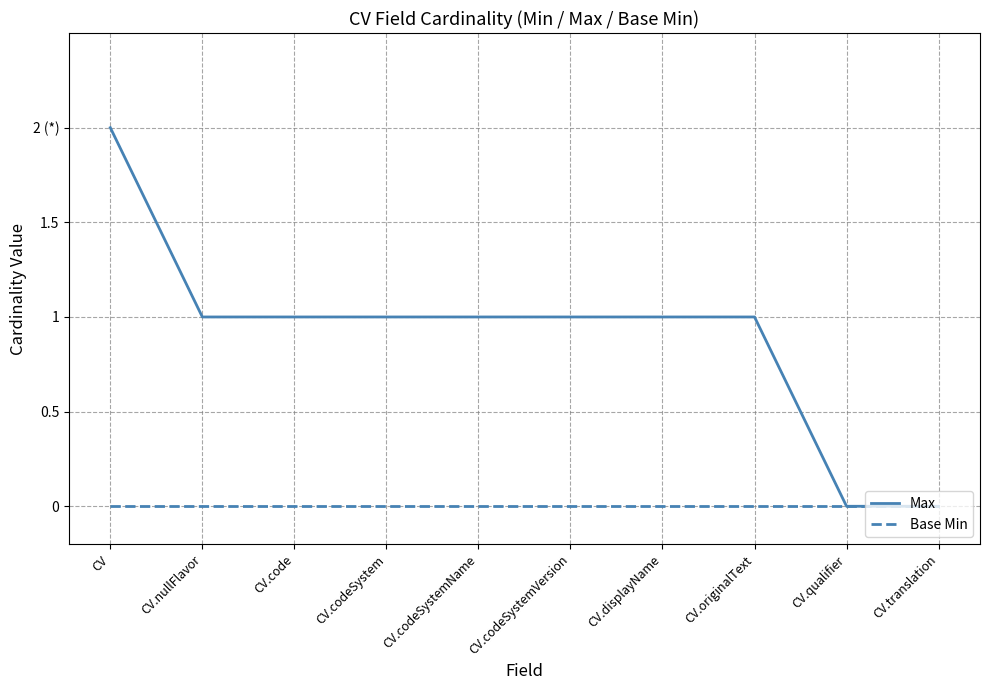

What are all the series names shown in the legend?

Max, Base Min